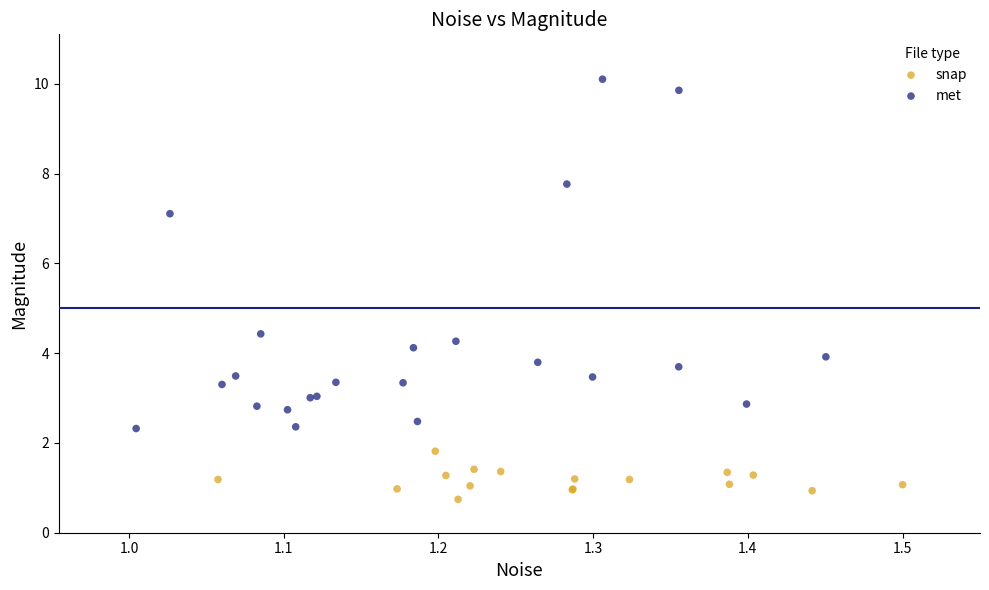

Which series has the largest Y range (max minus min)?

met